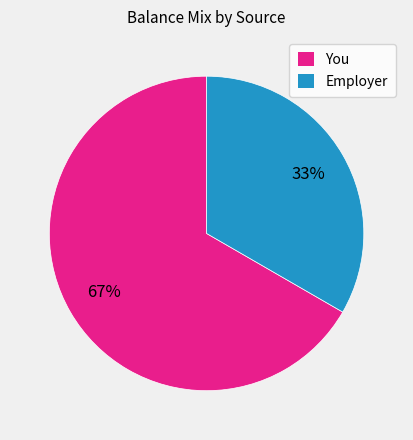

What is the smallest slice in the pie chart?

Employer